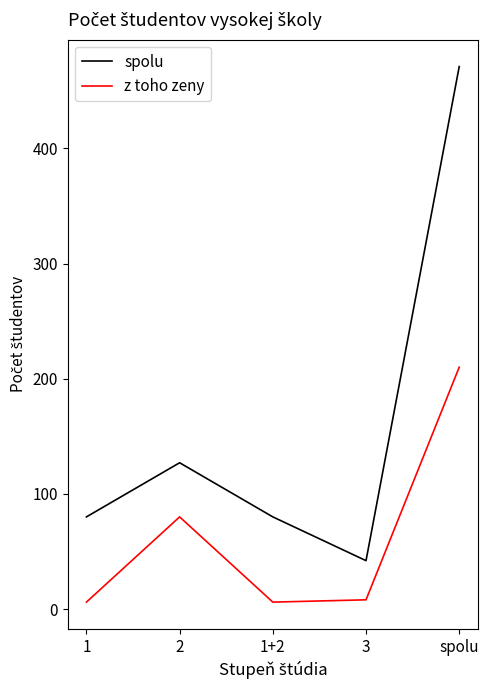

What is the maximum value shown in the chart?

471